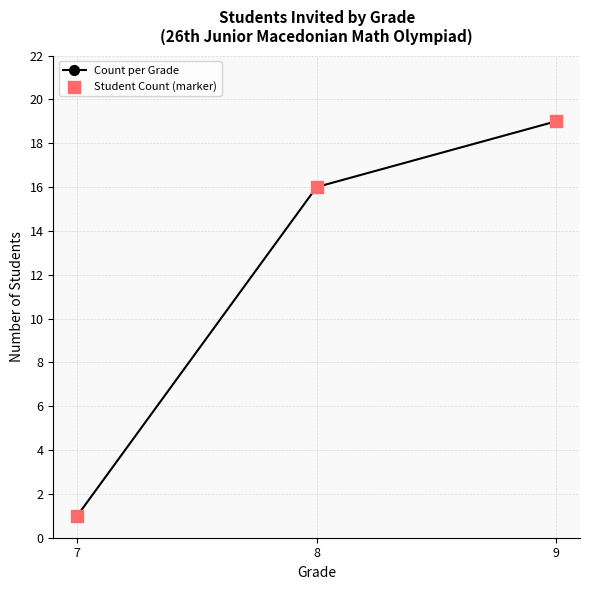

What is the value of the 3rd point from the left?

19